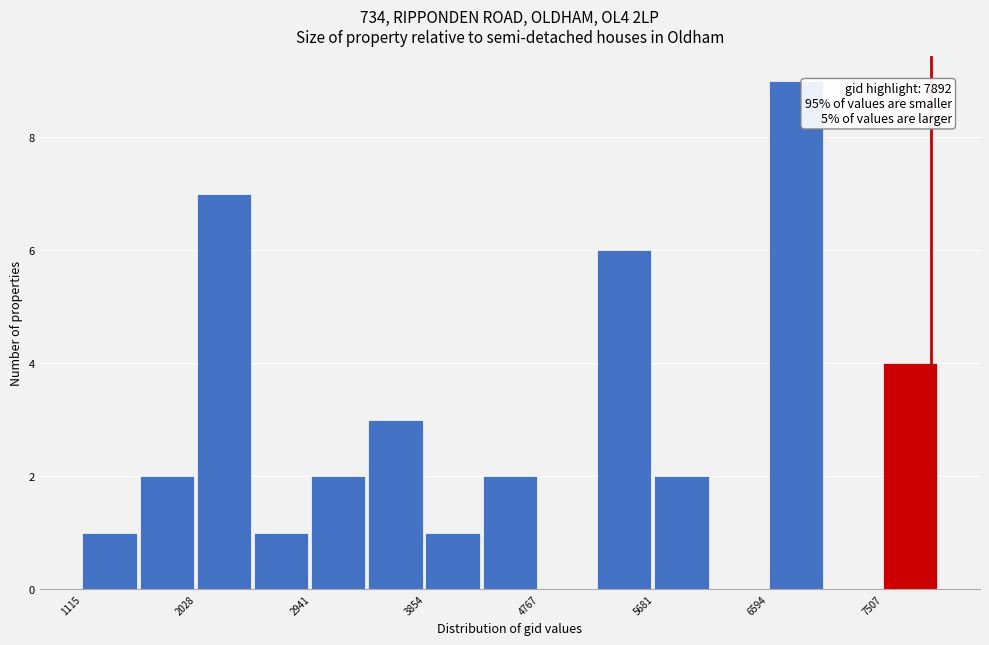

Over which range of the x-axis is the bar tallest?

6600 to 7100